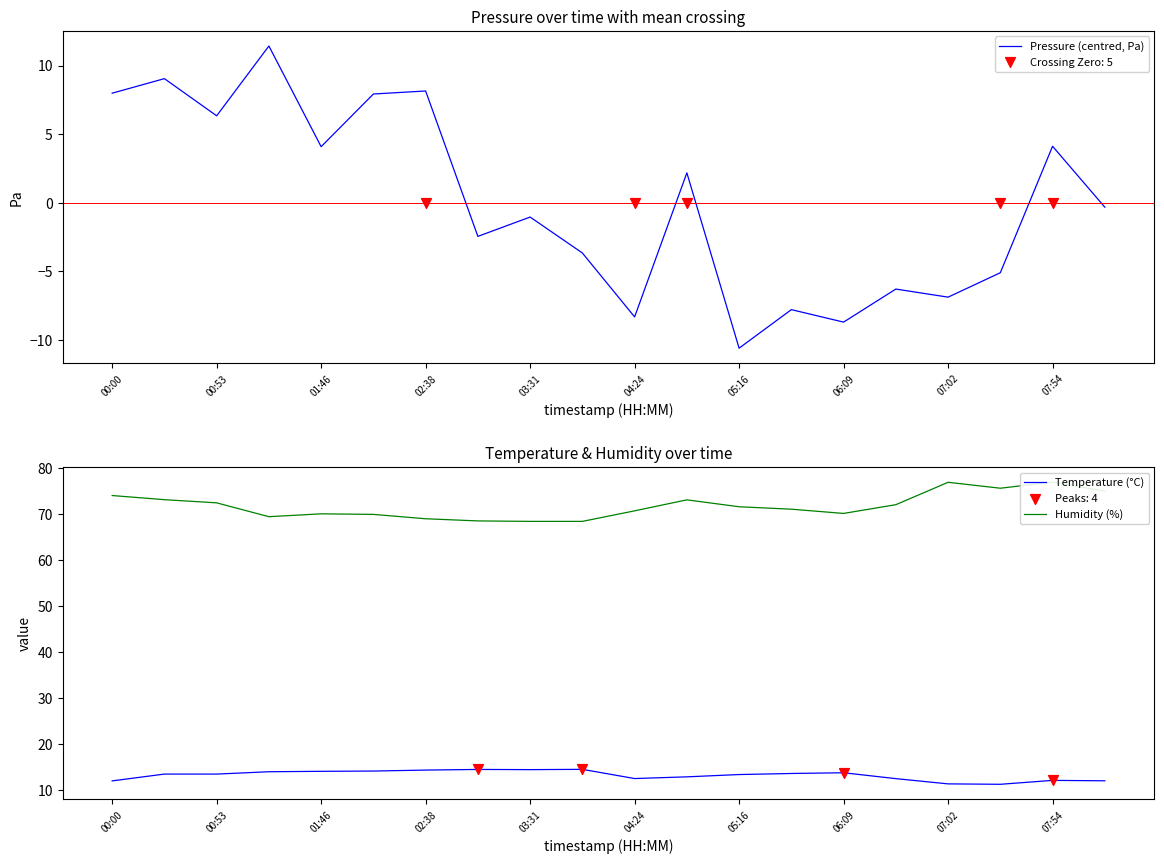

Which series contains the lowest Y value?

Pressure (centred, Pa)